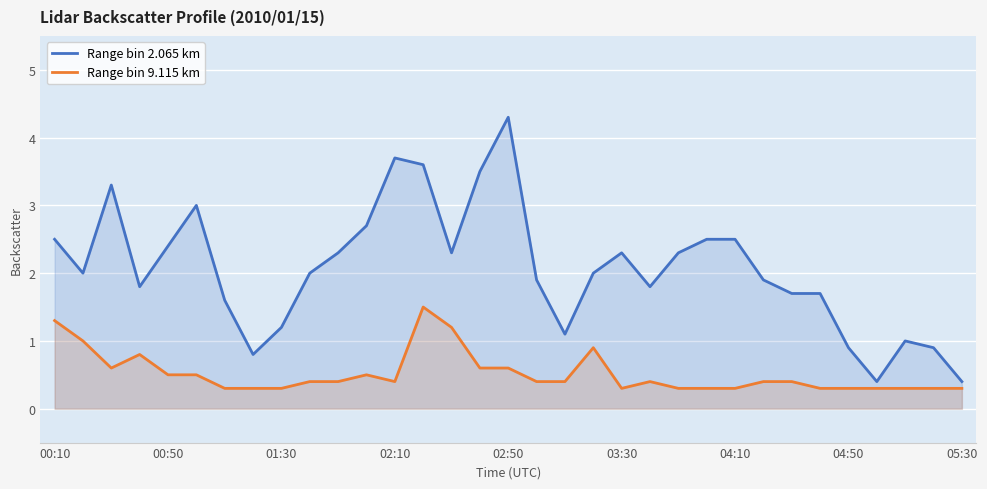

Which series has the largest range (max minus min)?

Range bin 2.065 km